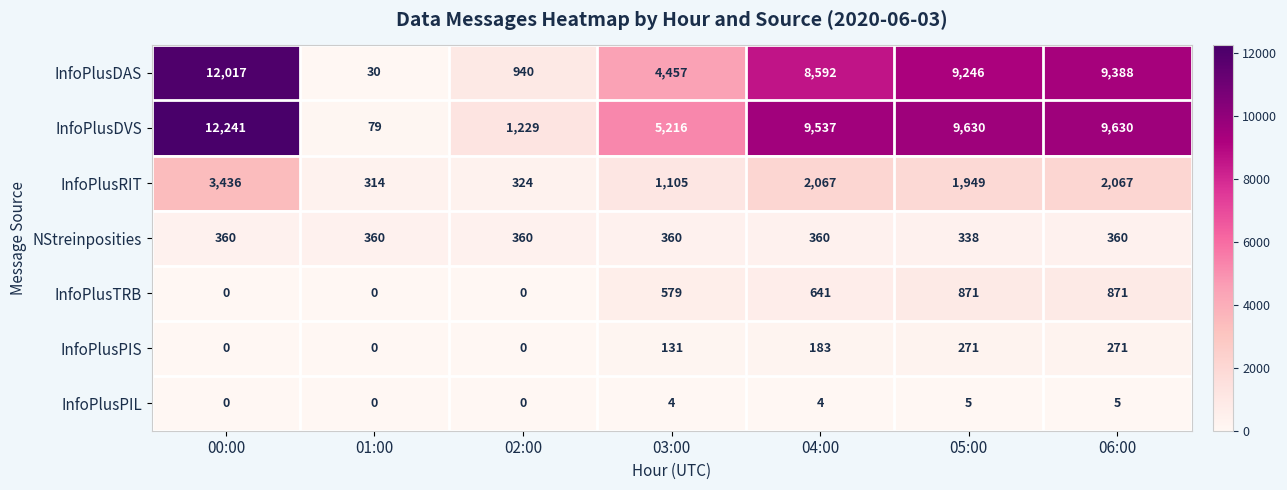

What is the minimum value for InfoPlusDAS?

30